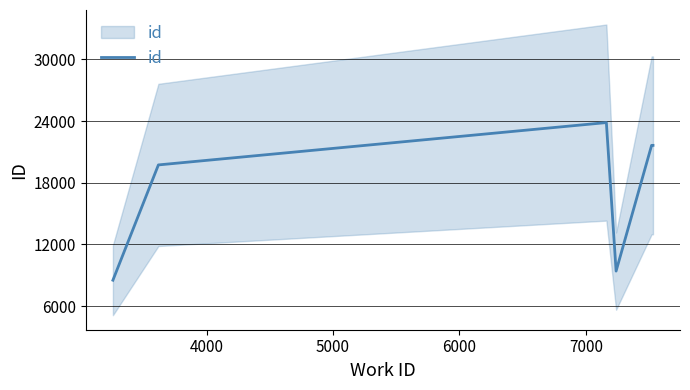

Does the chart display data point markers on the line(s)?

No